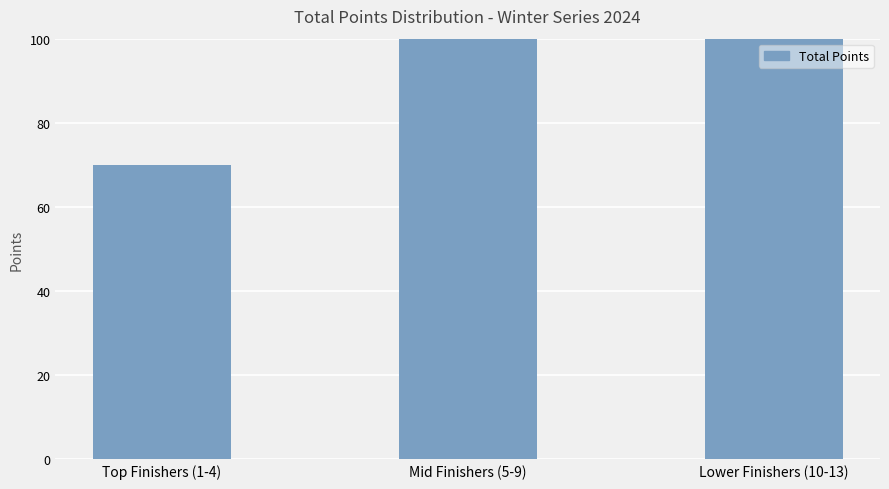

Which label corresponds to the smallest value in the chart?

Top Finishers (1-4)